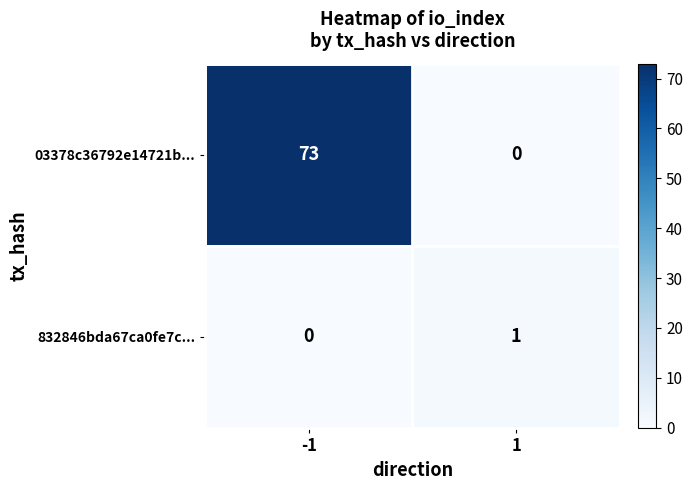

Reading right to left, what are all the values shown in this chart?

03378c36792e14721b...: 1=0	-1=73
832846bda67ca0fe7c...: 1=1	-1=0